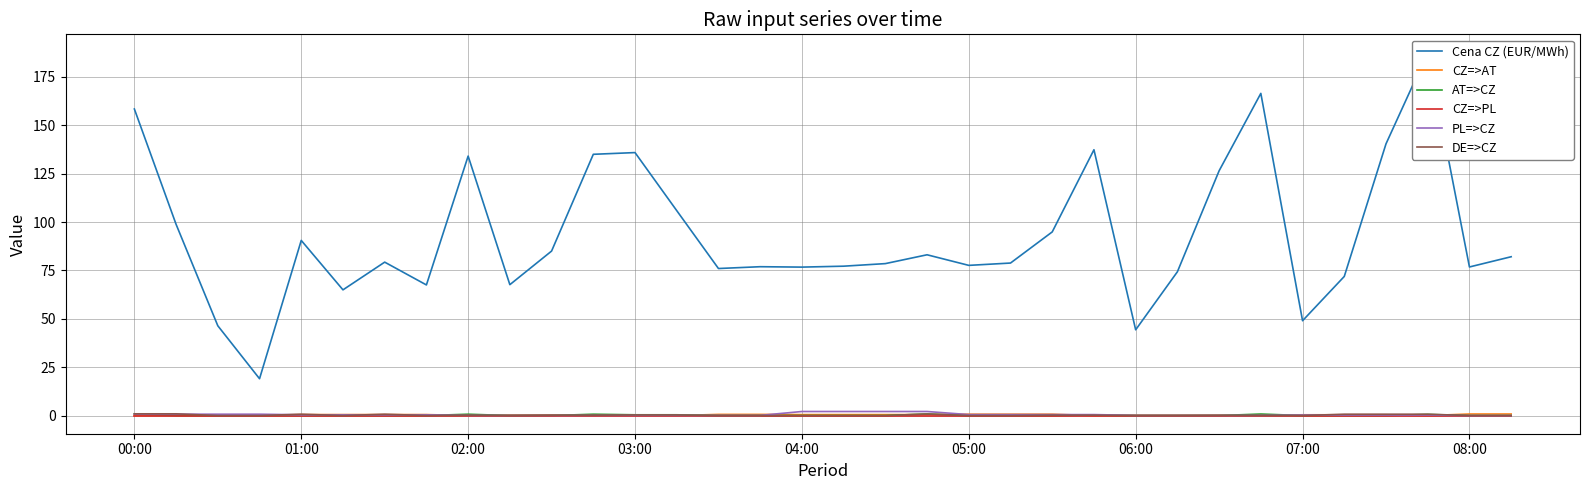

True or false: PL=>CZ has more than 2 points higher than both neighbors.

False